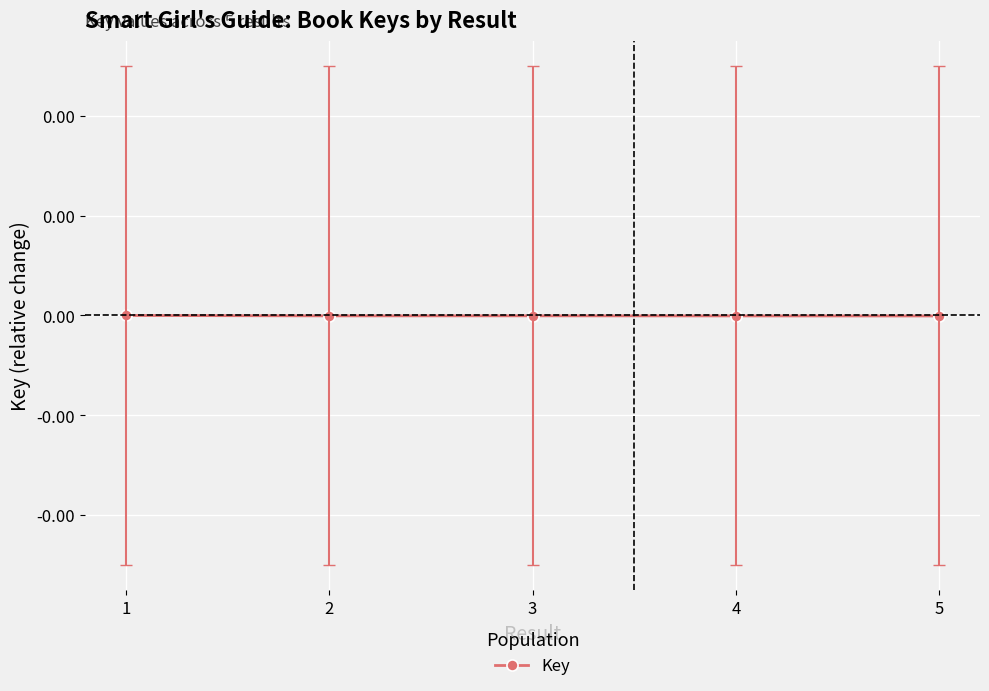

Reading left to right, list all the values displayed in this chart.

1=0.0	2=-0.0	3=-0.0	4=-0.0	5=-0.0